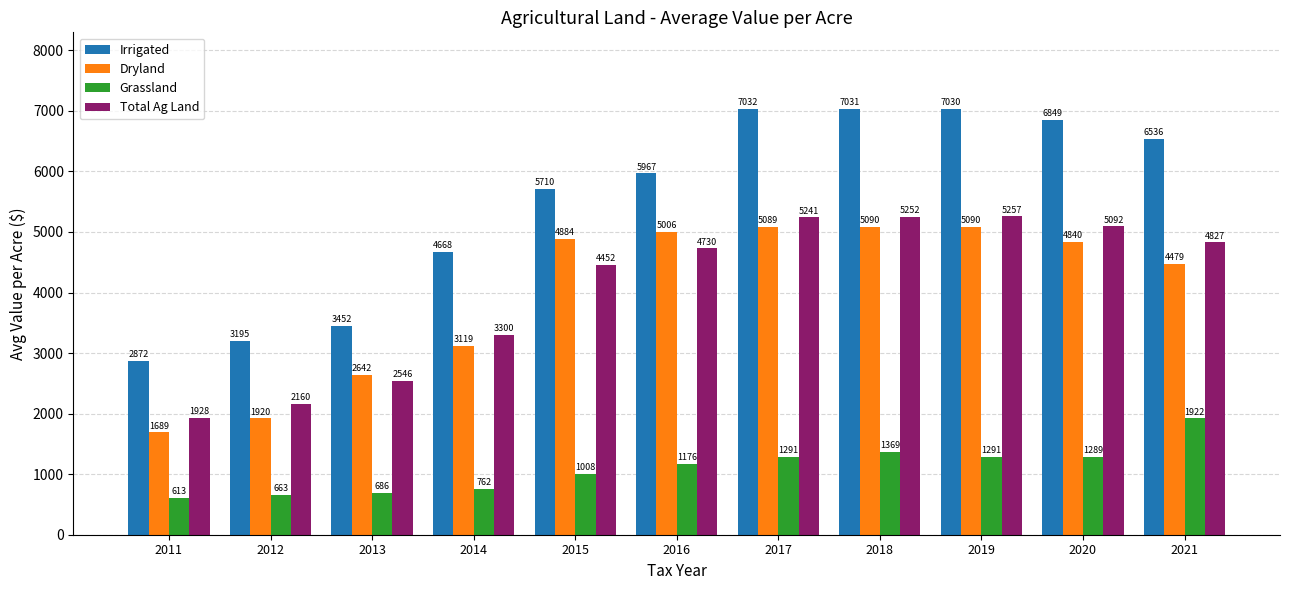

What is the difference between the maximum and minimum values in the Irrigated series?

4160.4